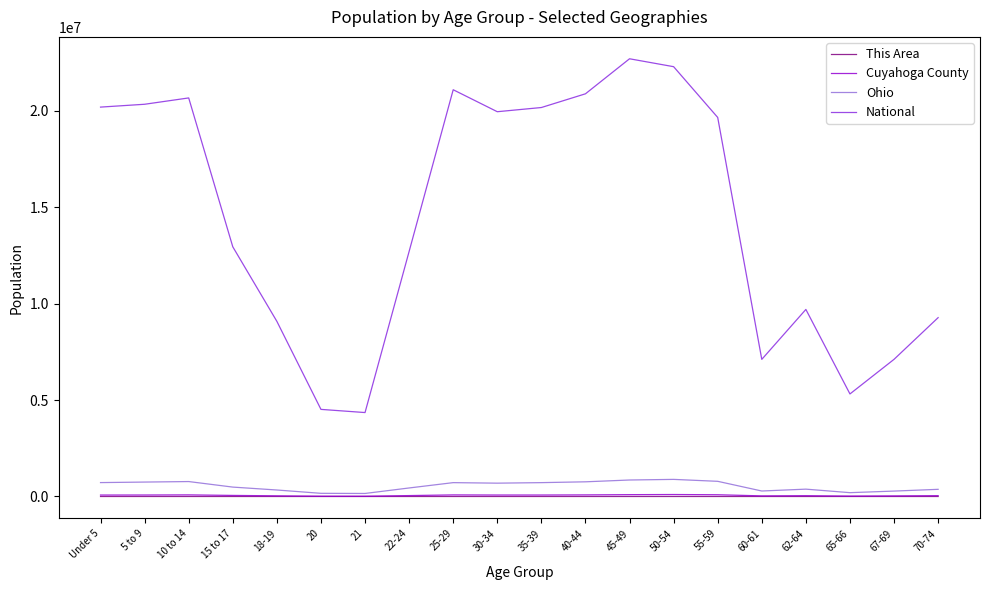

Which series has the largest total across all categories?

National